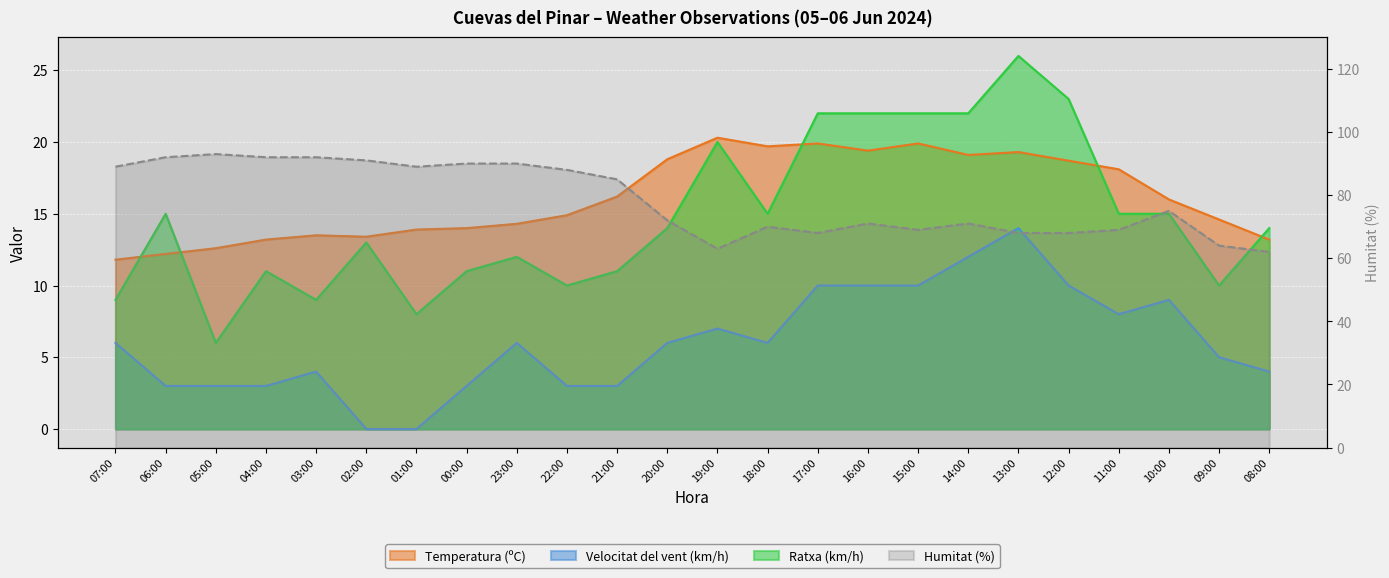

Is it true that Temperatura (ºC) equals 11.4 at 14:00?

False